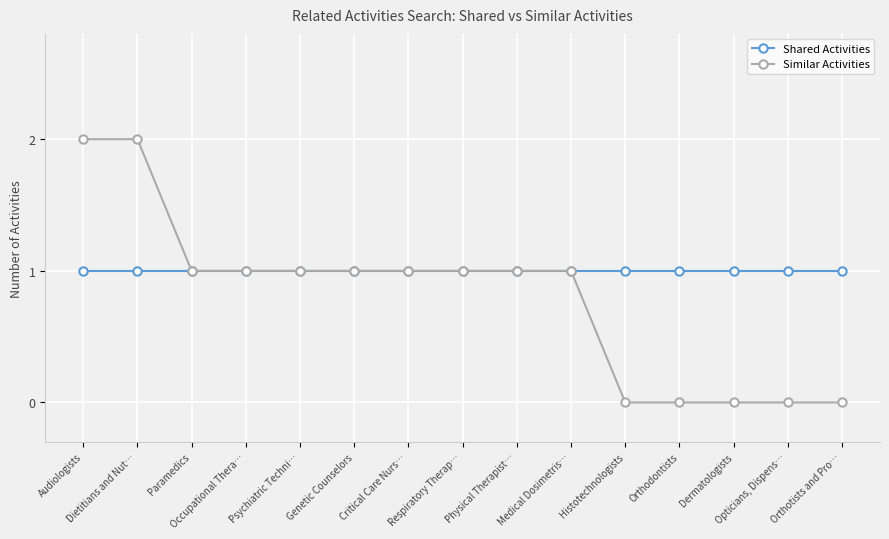

Reading right to left, what are all the values shown in this chart?

Shared Activities: 1	1	1	1	1	1	1	1	1	1	1	1	1	1	1
Similar Activities: 0	0	0	0	0	1	1	1	1	1	1	1	1	2	2